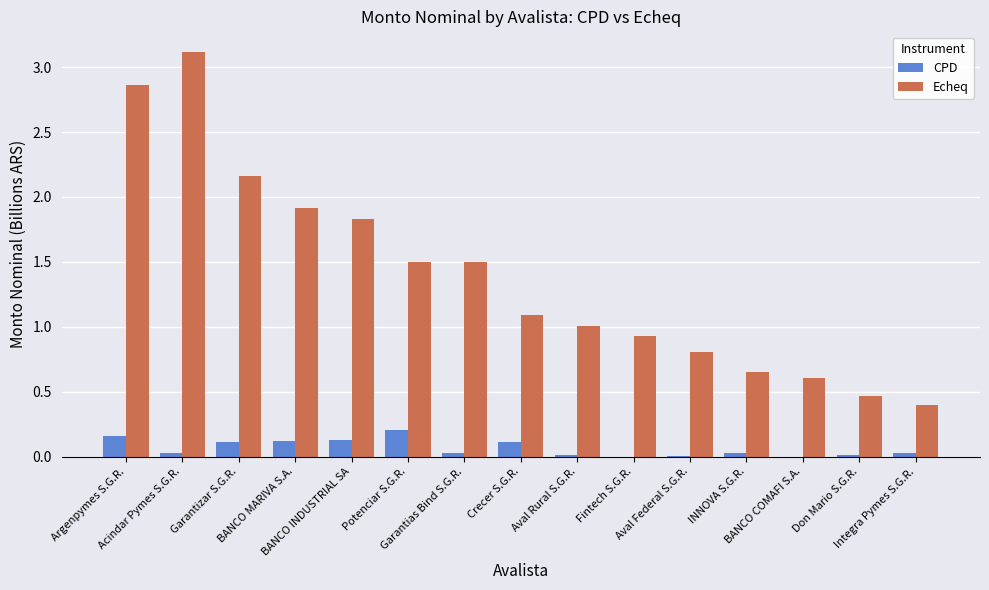

Which series has the largest total across all categories?

Echeq